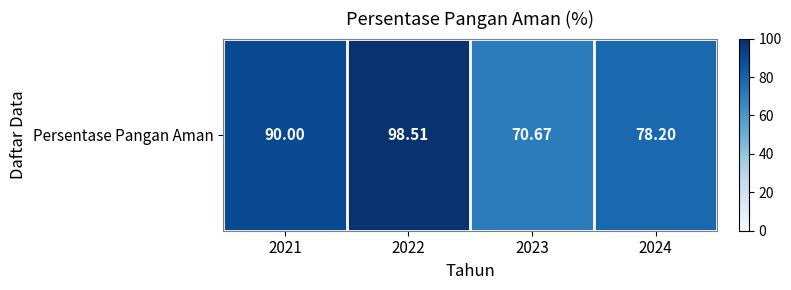

What is the difference between the second highest and second lowest values?

11.8